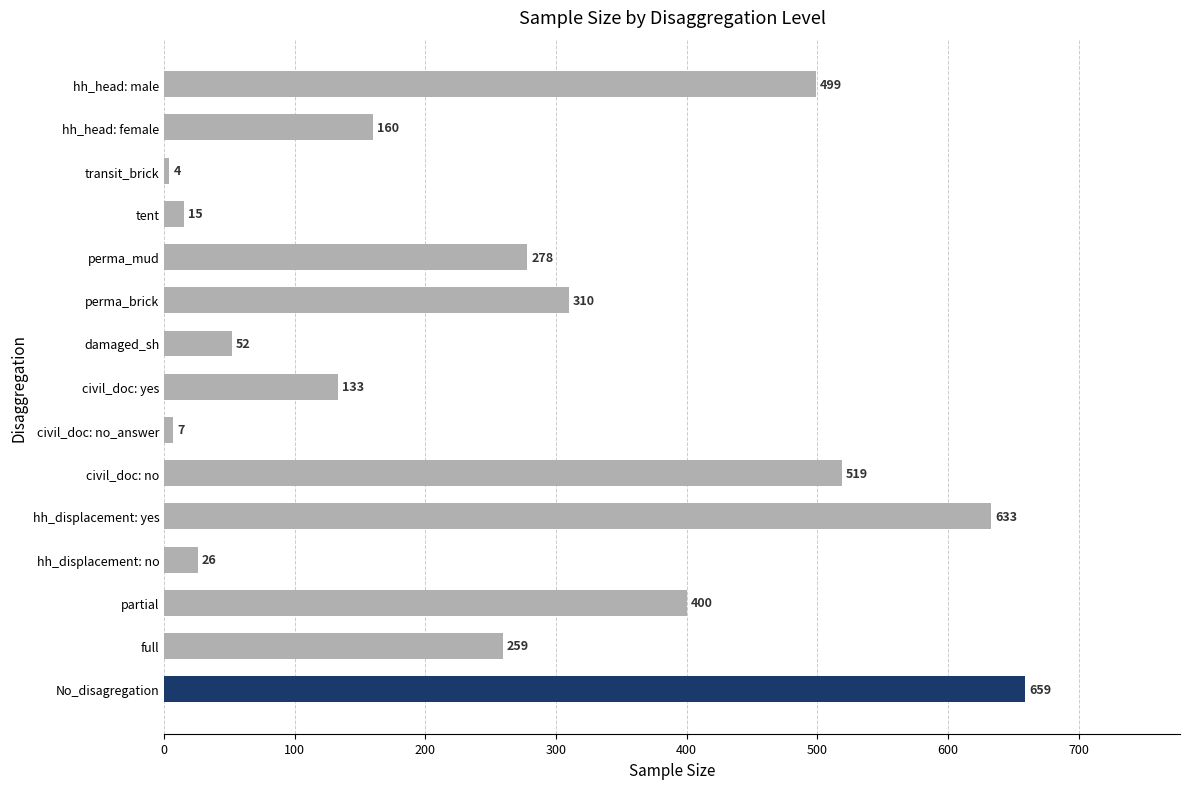

Are the bars horizontal?

Yes